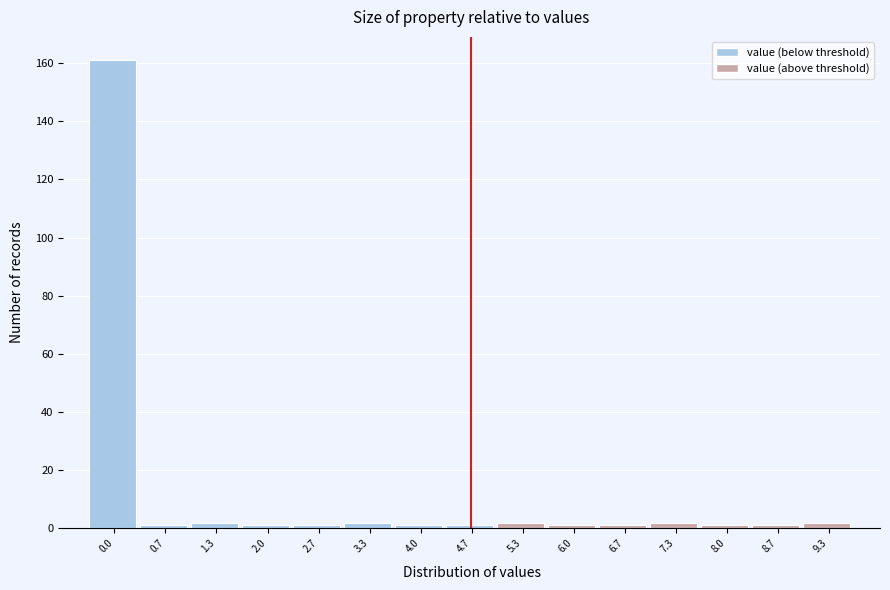

Reading left to right, extract all data points from this chart.

161	1	2	1	1	2	1	1	2	1	1	2	1	1	2